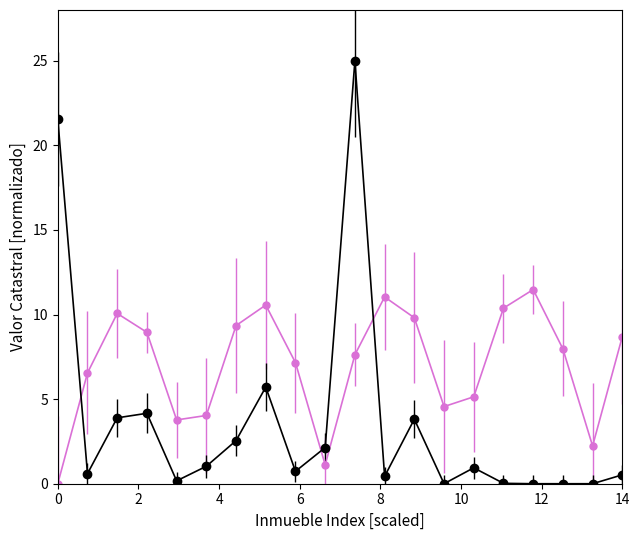

What is the maximum value shown in the chart?

25.0